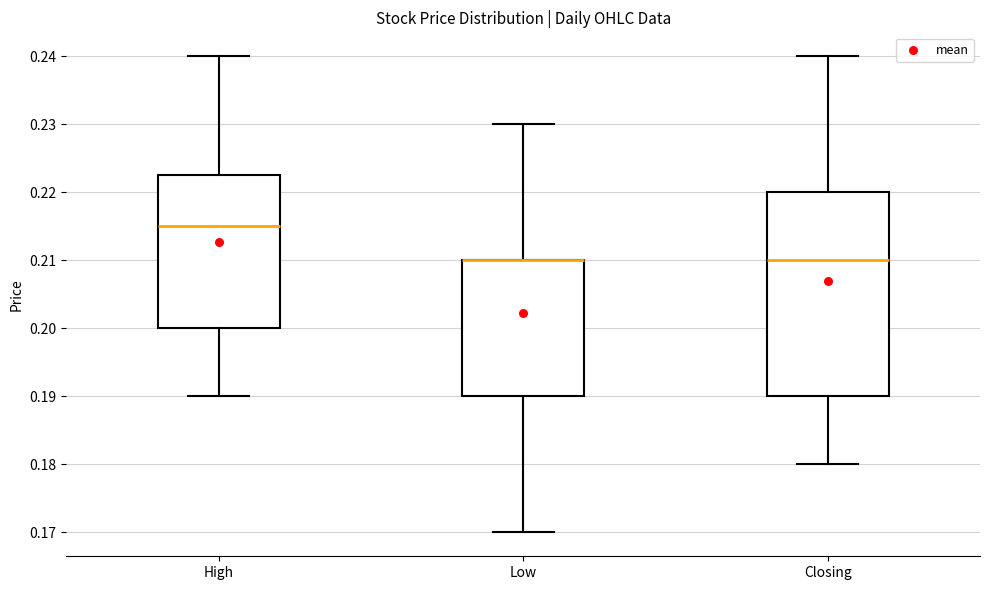

Reading left to right, read every box against the y-axis: the position of its median line, the range the box covers, and the ends of its whiskers. The values are not printed on the chart, so give them approximately, as read against the axis.

High: median 0.215, box 0.200 to 0.223, whiskers 0.190 to 0.240
Low: median 0.210 (drawn on the box's upper edge), box 0.190 to 0.210, whiskers 0.170 to 0.230
Closing: median 0.210, box 0.190 to 0.220, whiskers 0.180 to 0.240